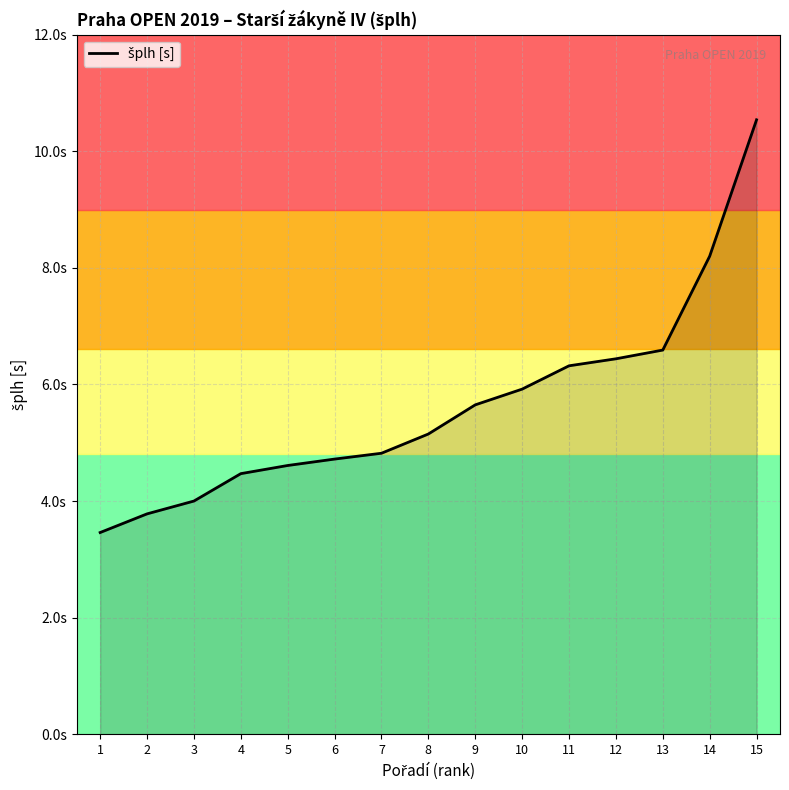

What is the change in value from 5 to 15?

+5.9